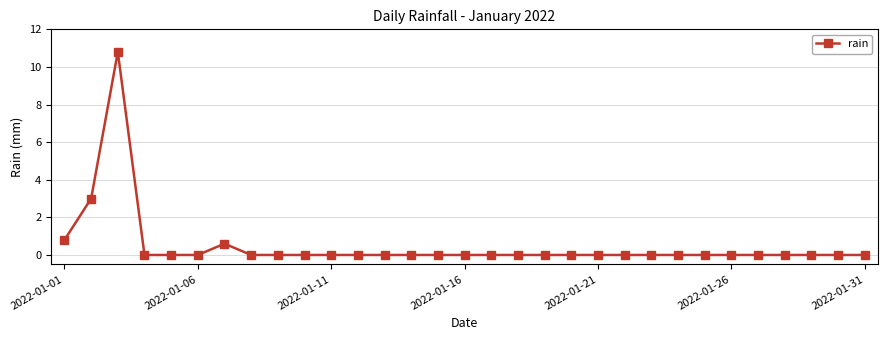

What is the difference between the maximum and minimum values?

10.8